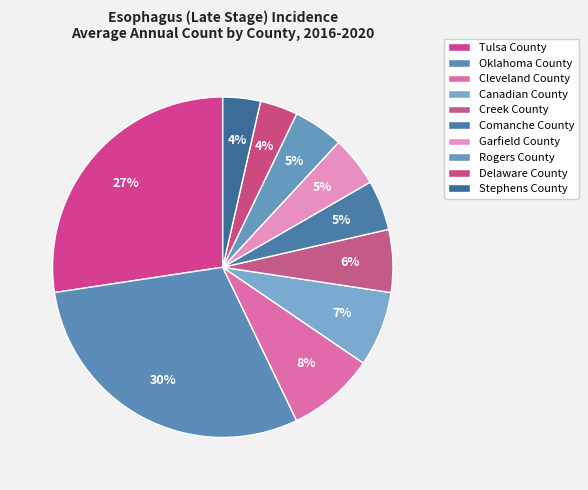

How many slices are in this pie chart?

10